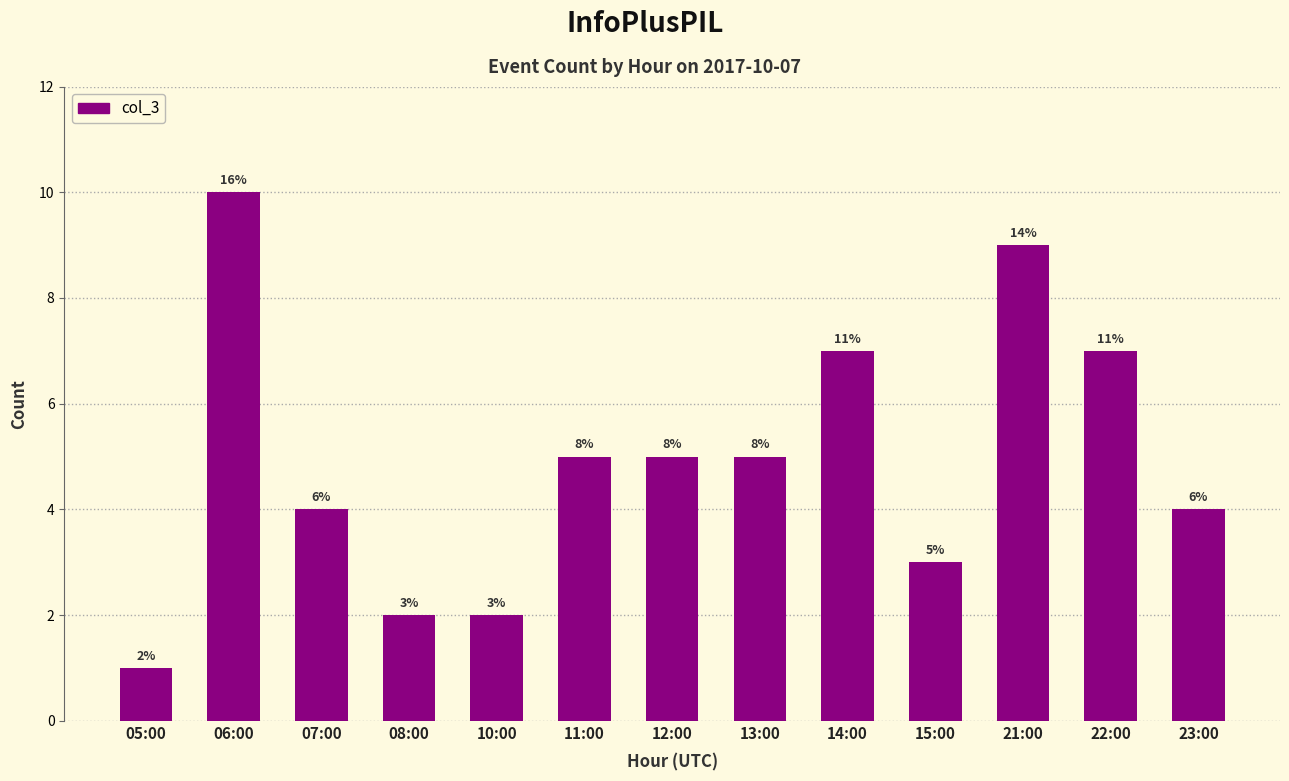

What is the change in value from 05:00 to 06:00?

+9